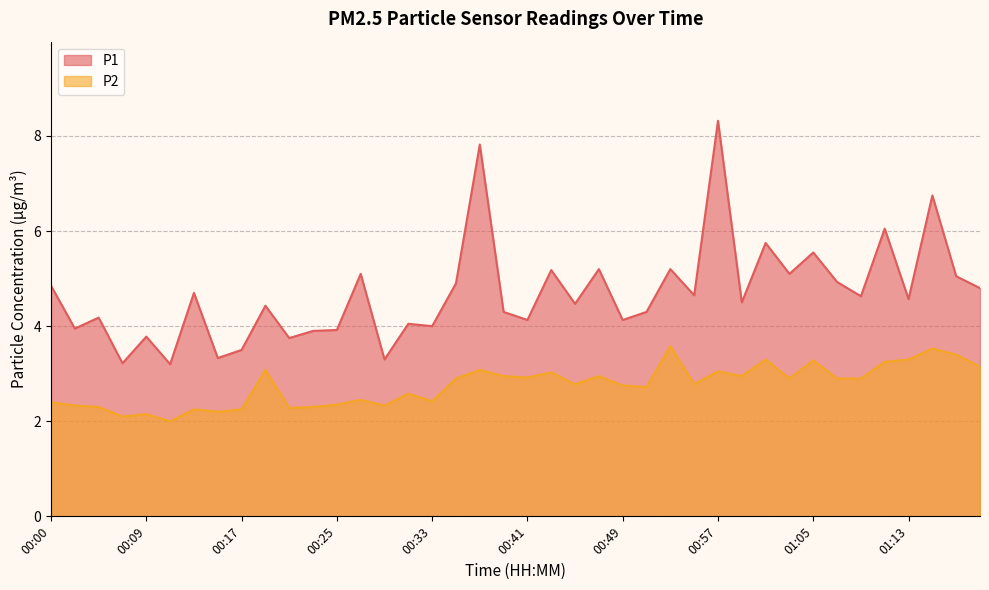

Which series has the largest total across all categories?

P1